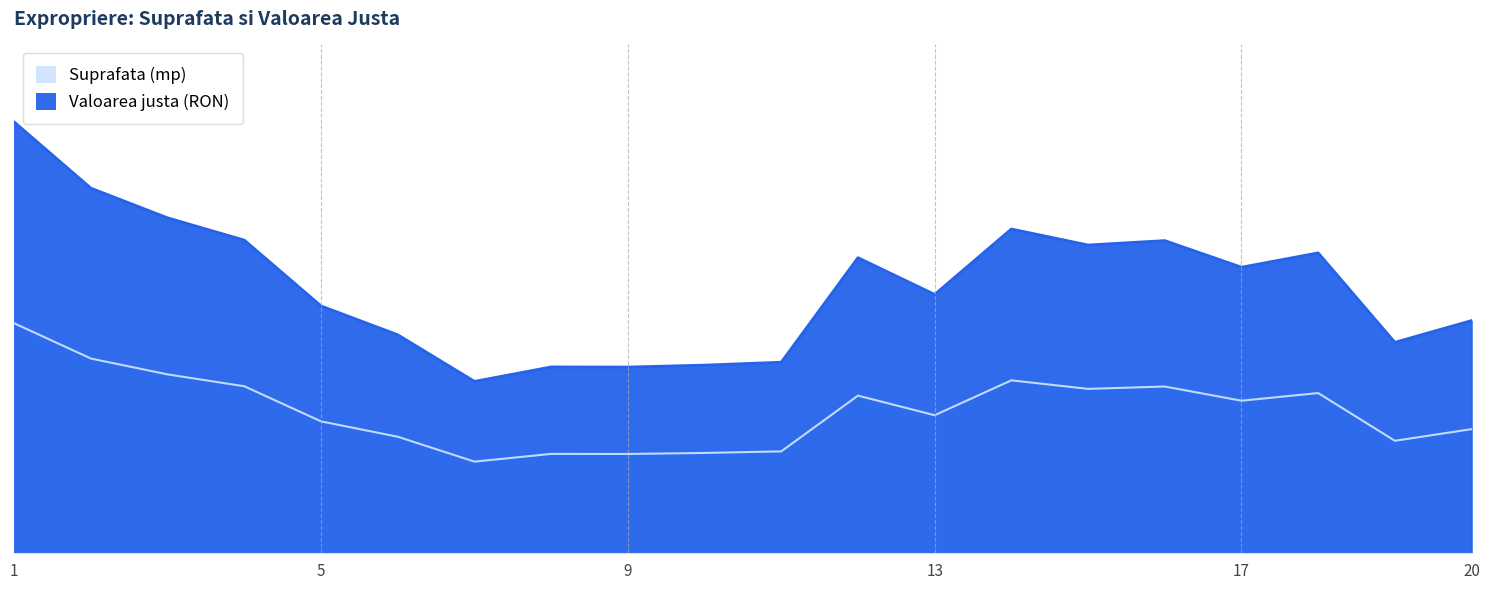

True or false: Suprafata (mp) and Valoarea justa (RON) intersect in this chart.

False